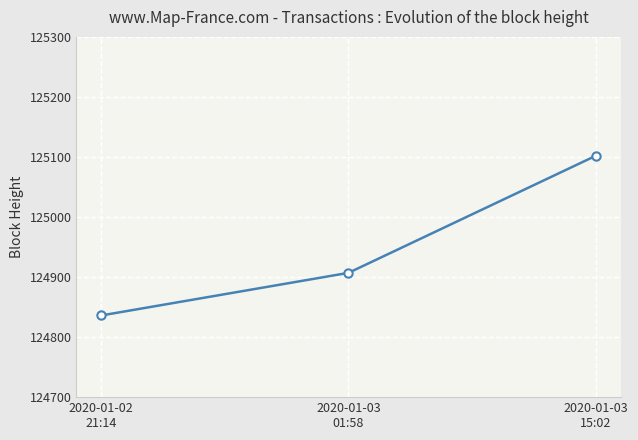

What is the label of the 1st point from the left?

2020-01-02
21:14